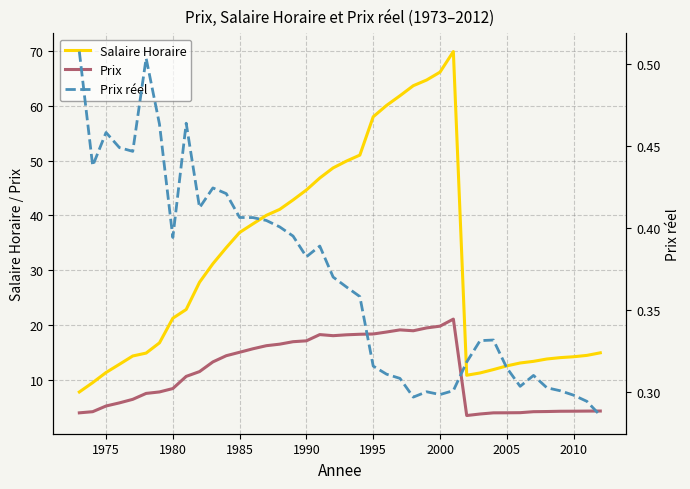

What is the highest value of the Prix series?

21.1